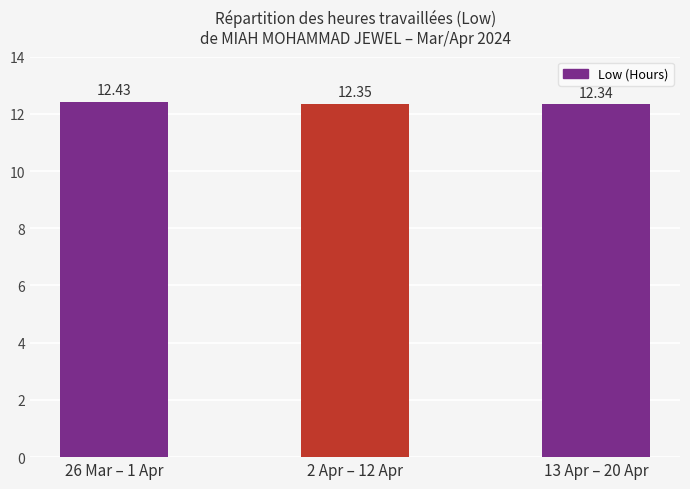

Rank the categories by value from highest to lowest.

26 Mar – 1 Apr, 2 Apr – 12 Apr, 13 Apr – 20 Apr